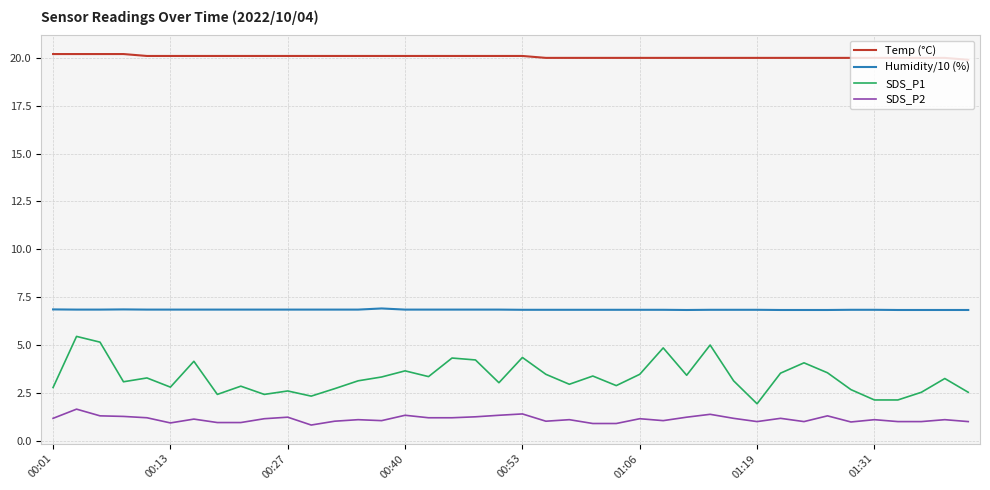

What is the difference between the maximum and minimum values in the Temp (°C) series?

0.3